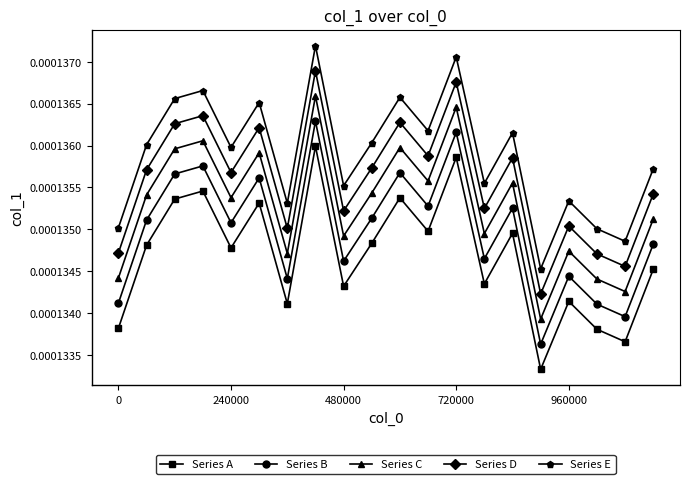

True or false: Series A and Series D cross at least once.

False